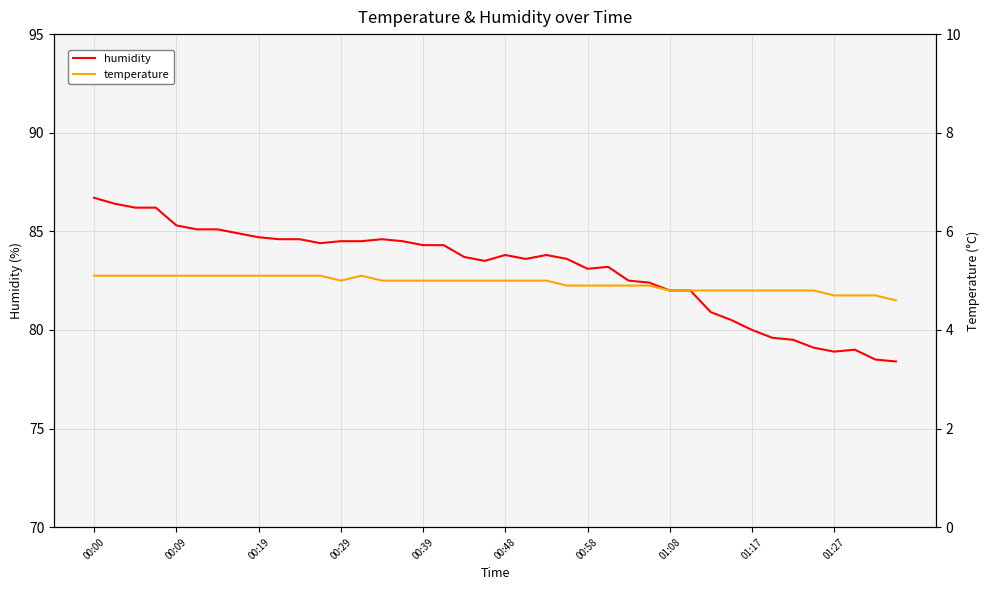

Where is temperature nearest to the value 4?

39